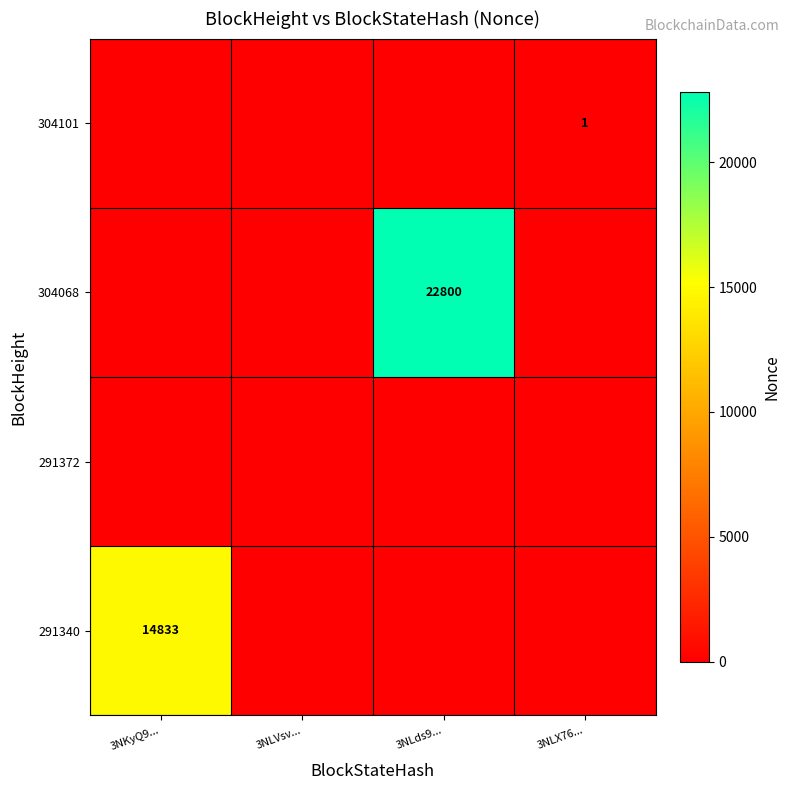

What is the difference between the highest and lowest values at 3NLX76...?

1